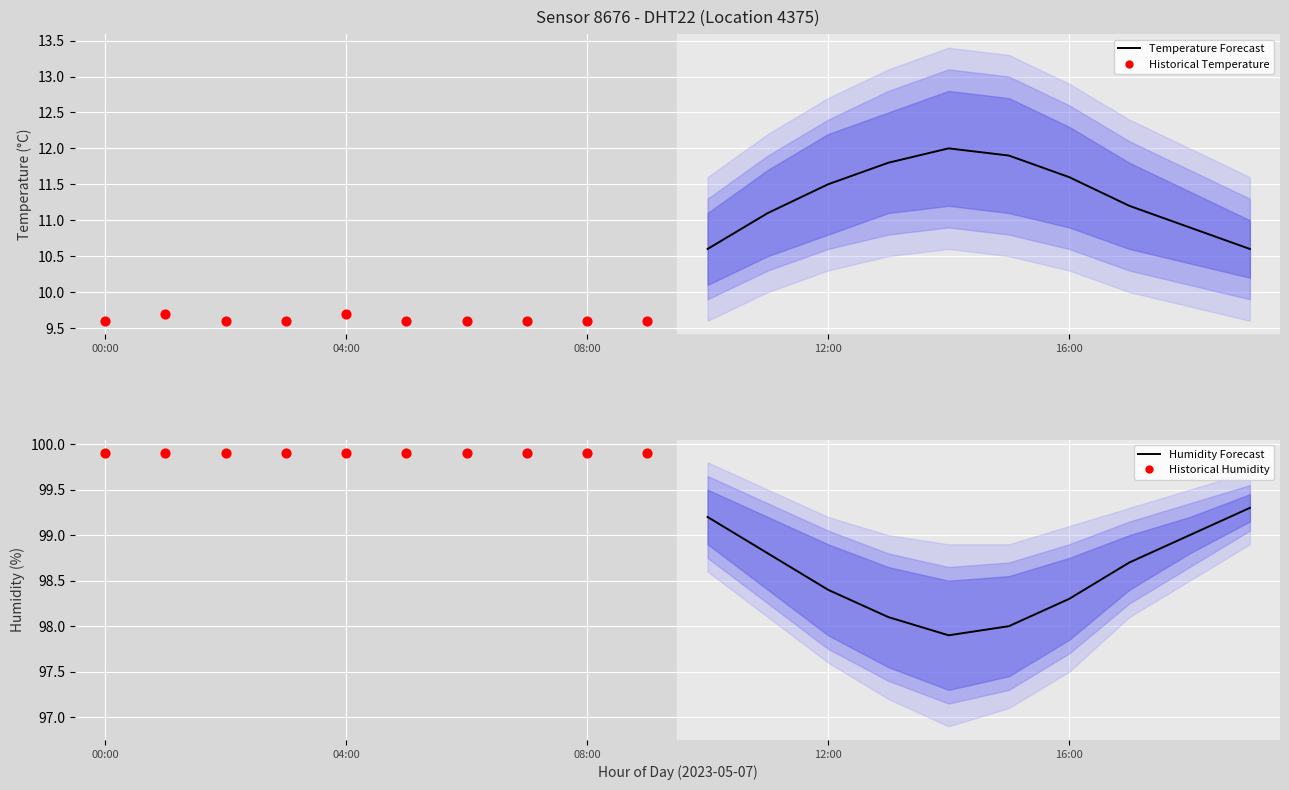

Which series has the largest Y range (max minus min)?

Temperature